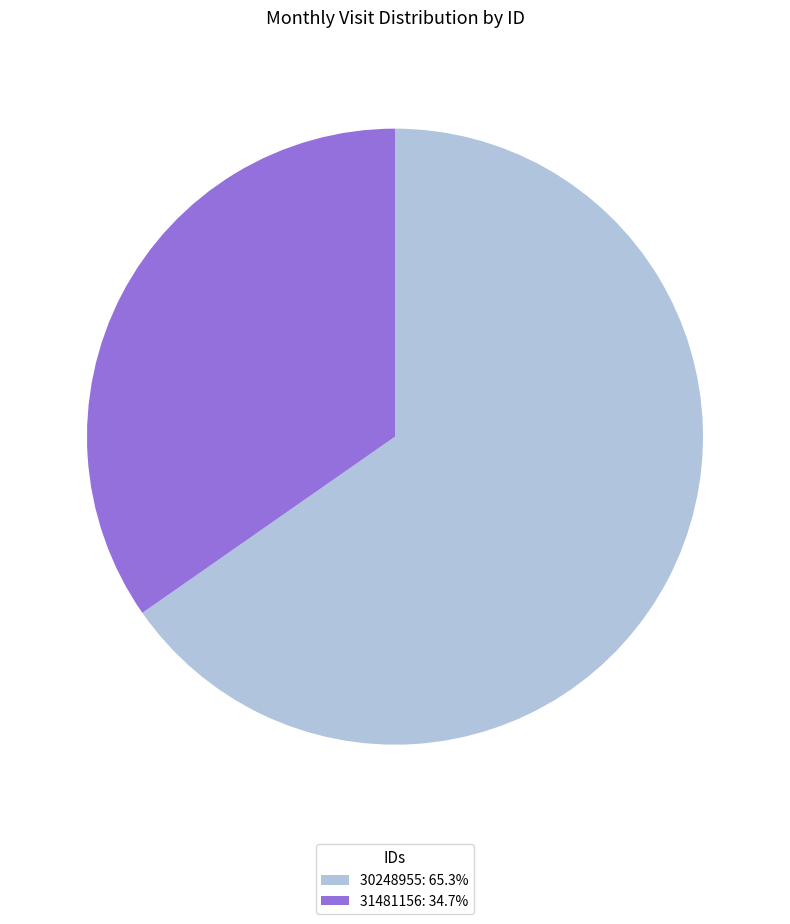

What is the ratio of the value at 31481156: 34.7% to the value at 30248955: 65.3%?

0.5